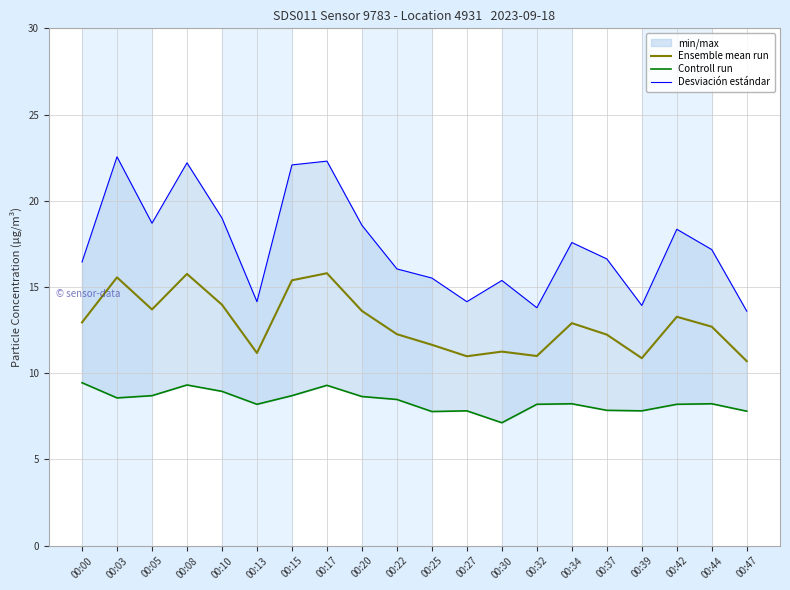

The value of Ensemble mean run at 00:20 is 13.6. True or false?

True